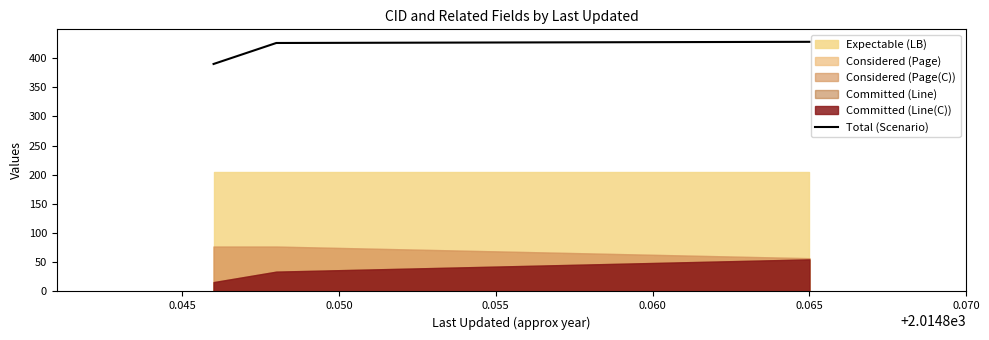

How many data points are less than 426?

1